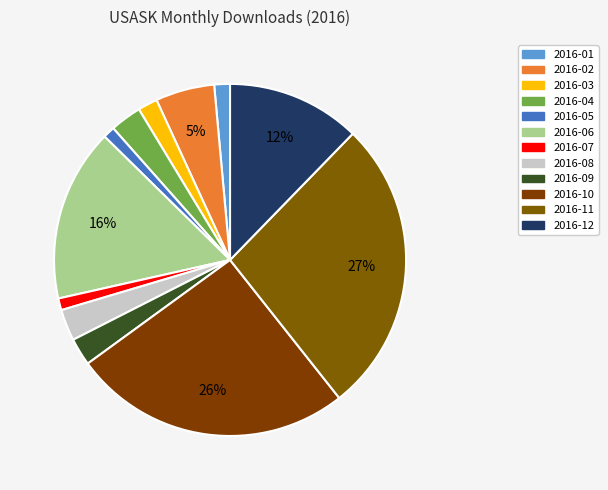

Which category has the biggest portion of the pie?

2016-11